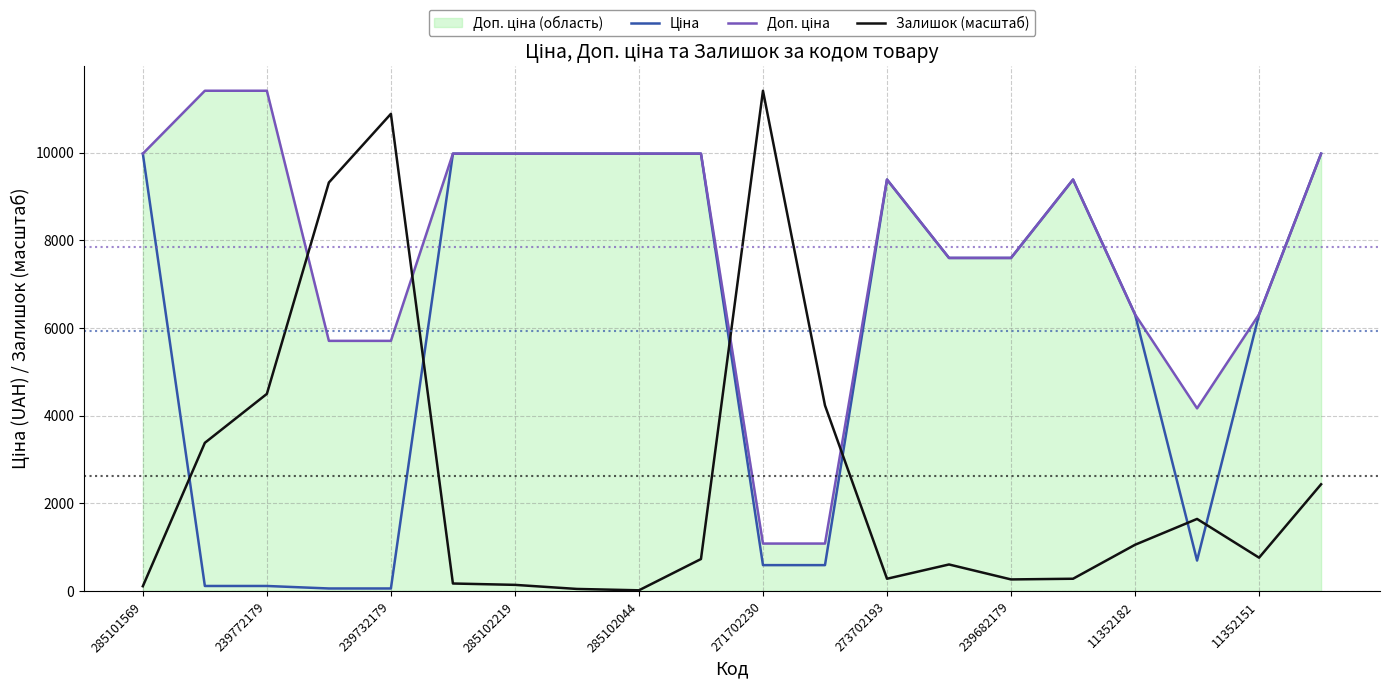

In Залишок (масштаб), how many points are lower than both neighbors (excluding endpoints)?

4